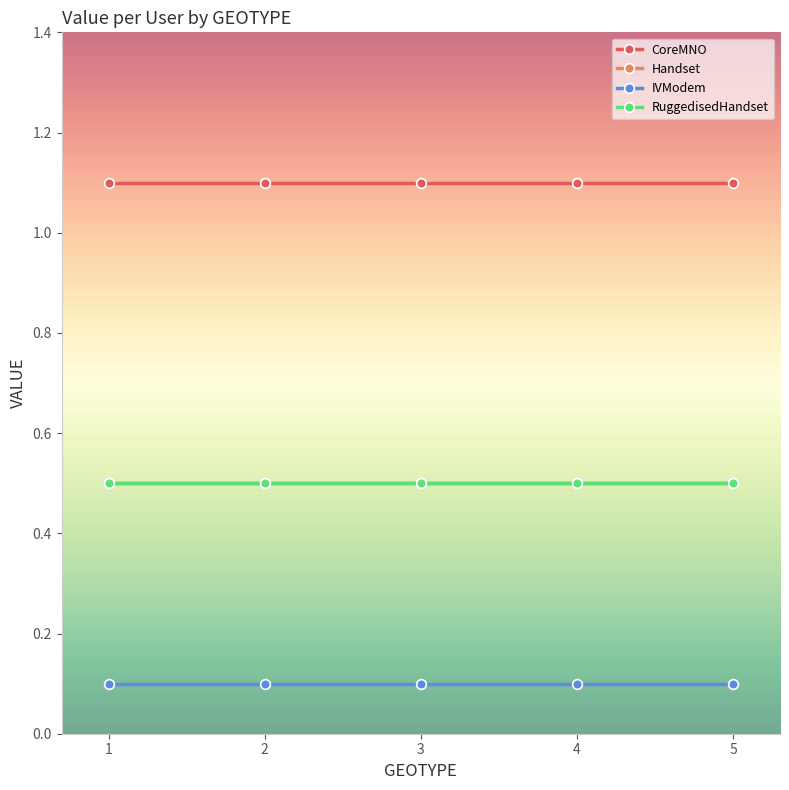

At which category is the sum across all series the highest?

1